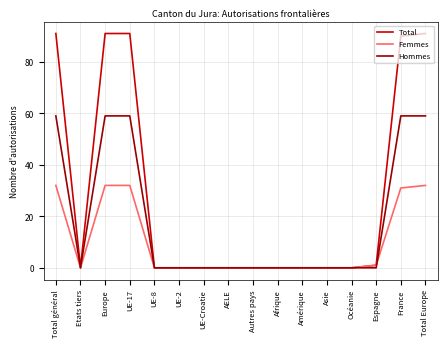

List the series in order of their peak value, highest first.

Total, Hommes, Femmes